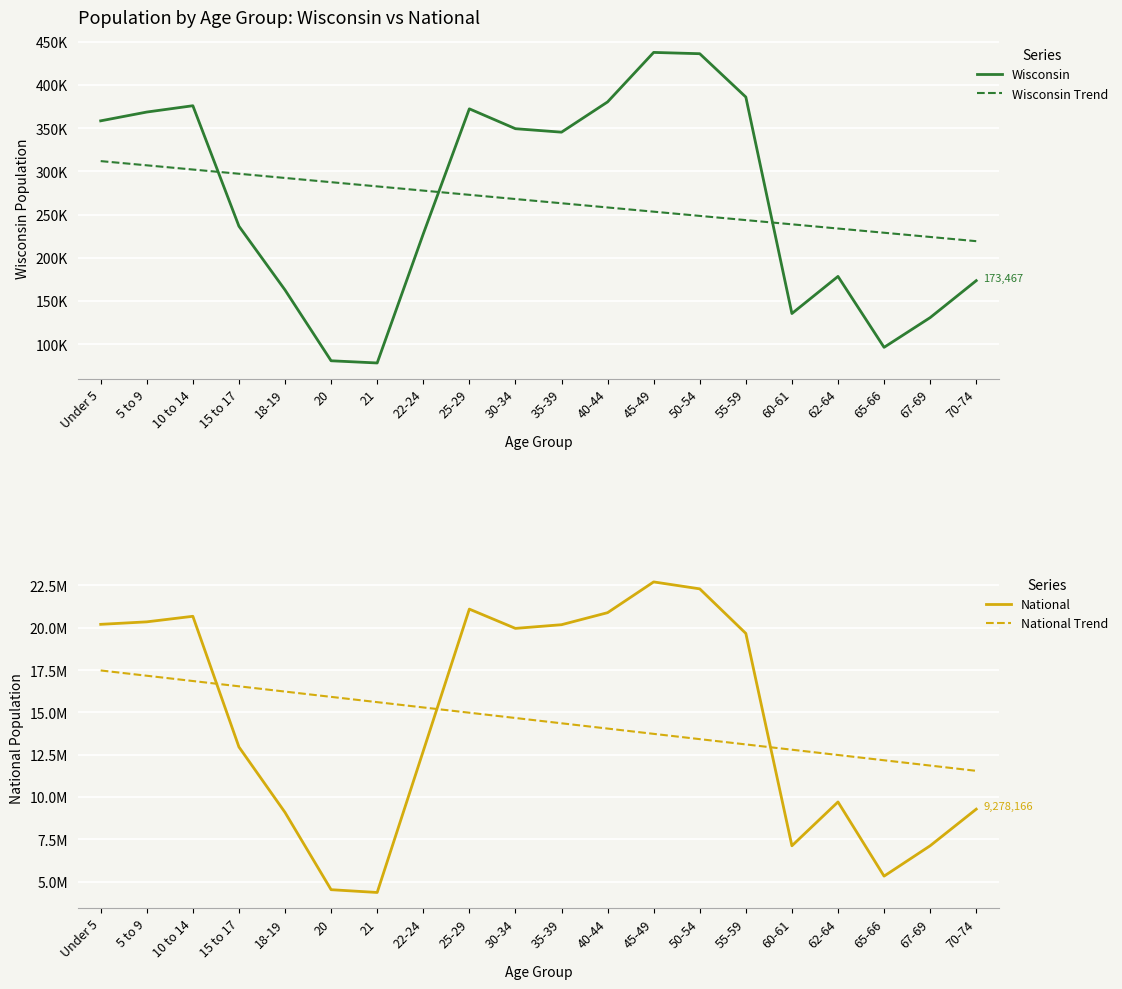

What is the greatest value displayed?

22708591.0